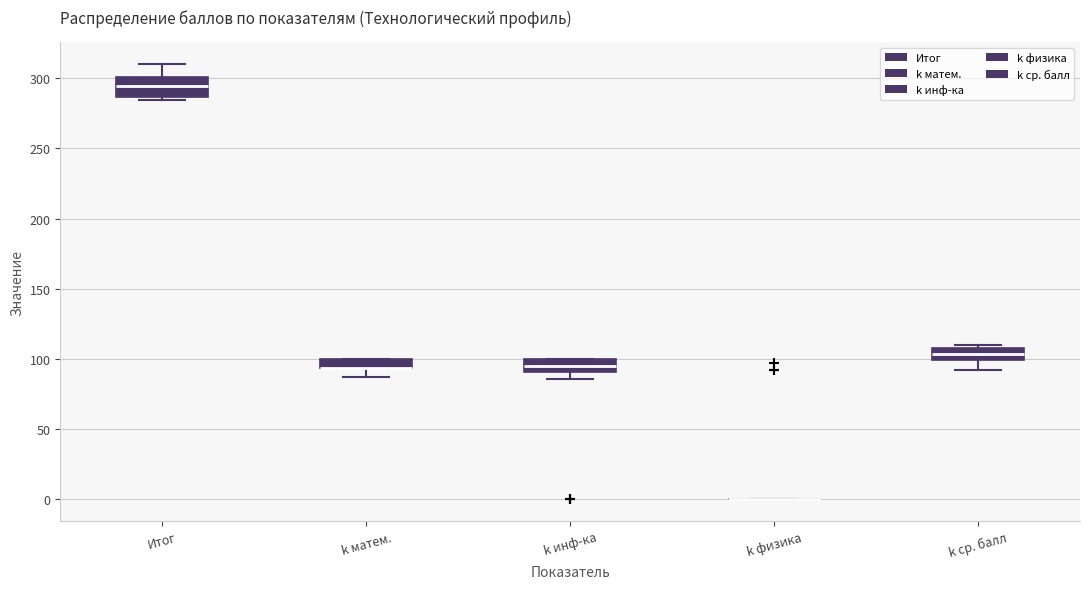

Where is the upper edge of the box for k матем. on the y-axis? The values are not printed on the chart, so give them approximately, as read against the axis.

100